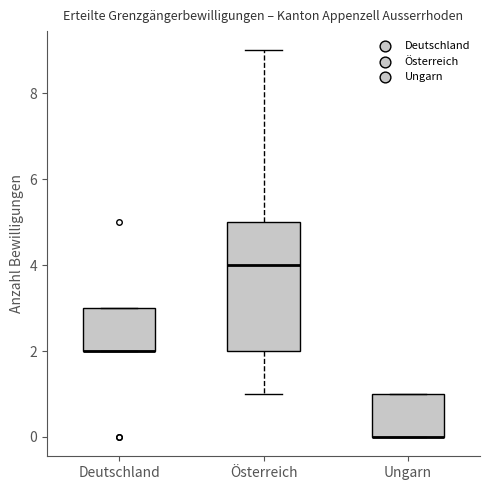

Comparing the boxes themselves (not the whiskers), which one is the tallest?

Österreich